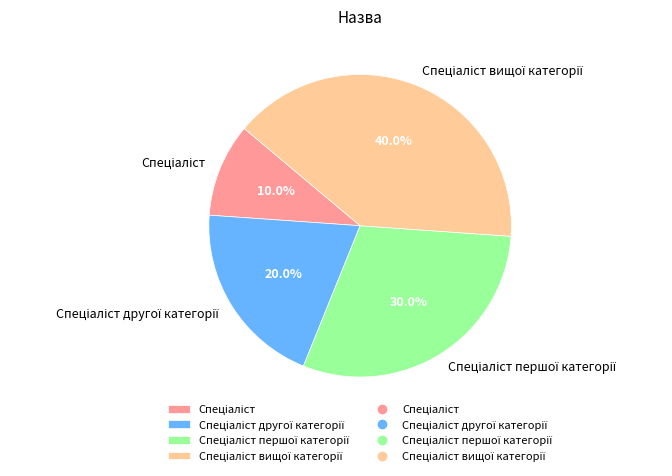

Is there any slice that represents more than half of the pie?

No